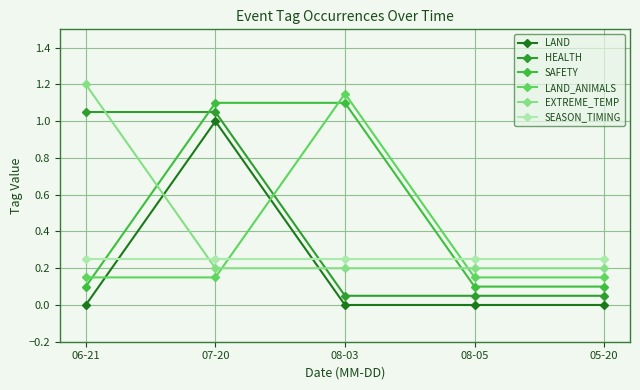

What are all the series names shown in the legend?

LAND, HEALTH, SAFETY, LAND_ANIMALS, EXTREME_TEMP, SEASON_TIMING